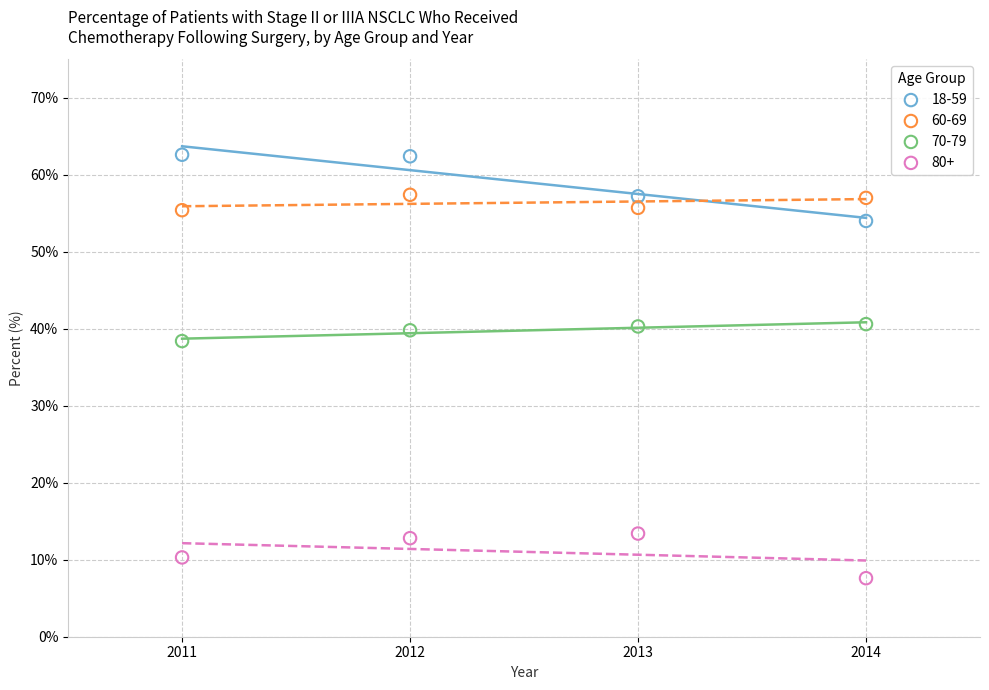

What are all the series names shown in the legend?

18-59, 60-69, 70-79, 80+